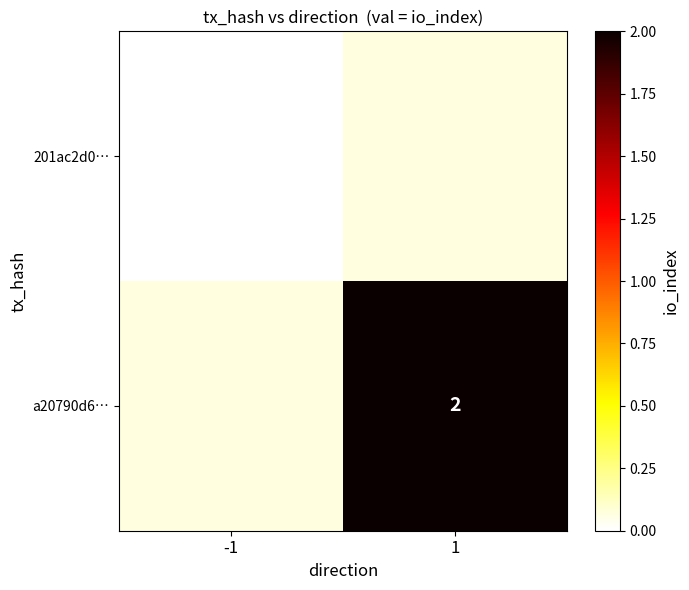

True or false: a20790d6… has a value of 1 at 1.

False